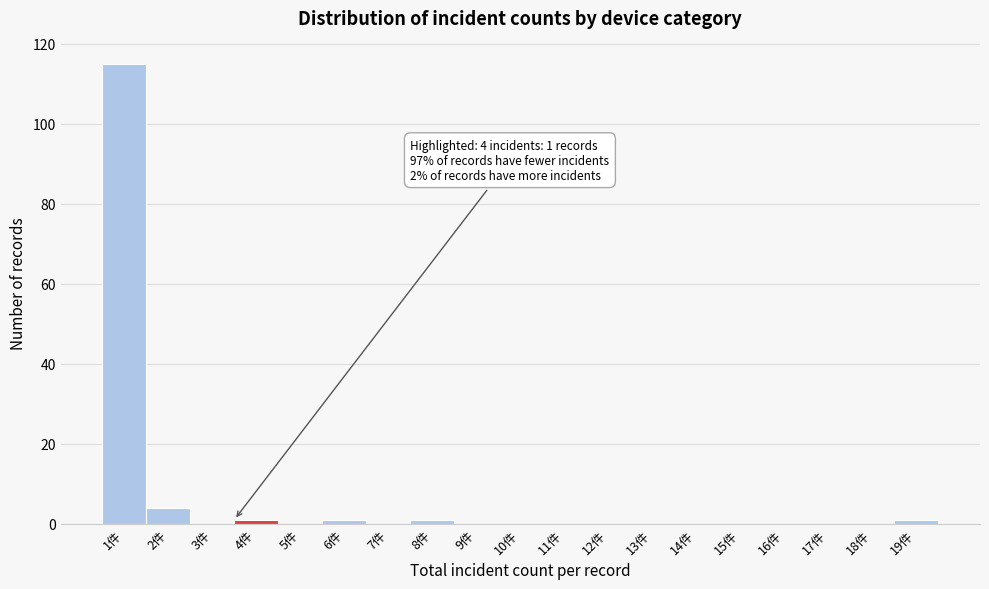

Reading left to right, extract all data points from this chart.

1件=115	2件=4	3件=0	4件=1	5件=0	6件=1	7件=0	8件=1	9件=0	10件=0	11件=0	12件=0	13件=0	14件=0	15件=0	16件=0	17件=0	18件=0	19件=1